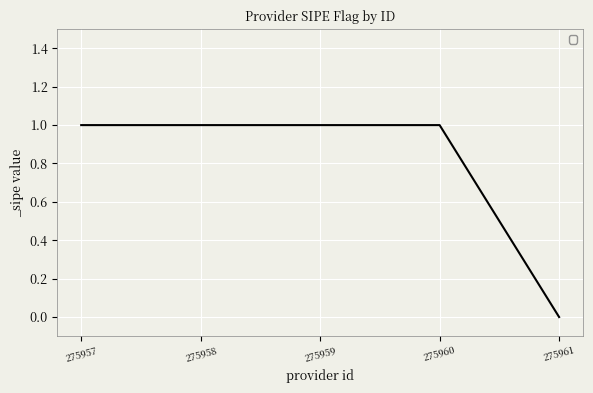

Between 275961 and 275959, which is larger?

275959